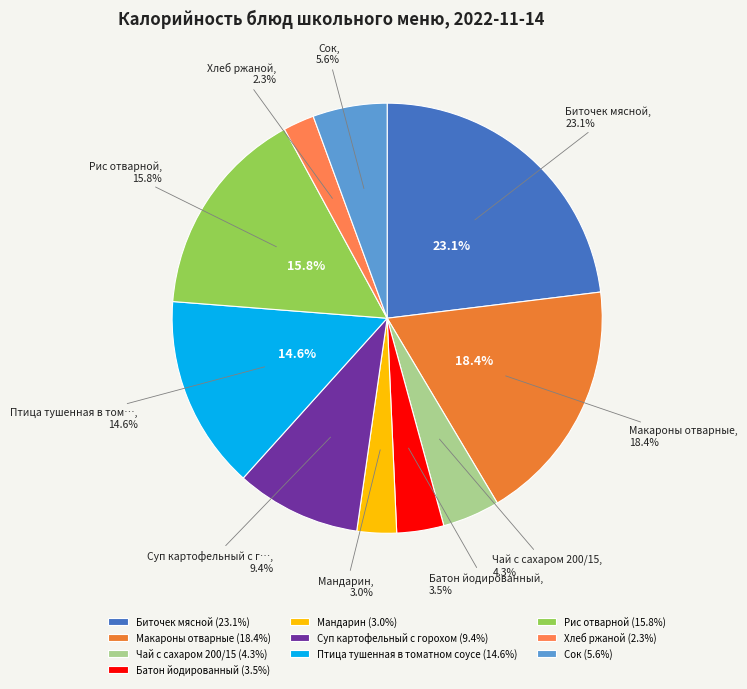

What is the smallest slice in the pie chart?

Хлеб ржаной